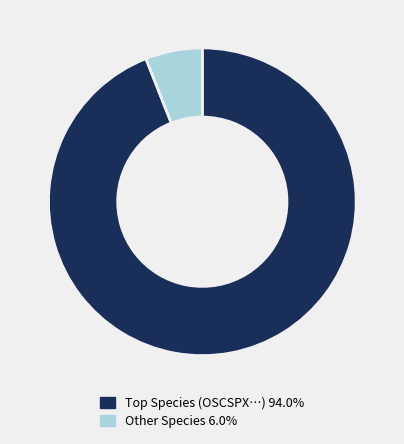

Does any single category account for the majority?

Yes